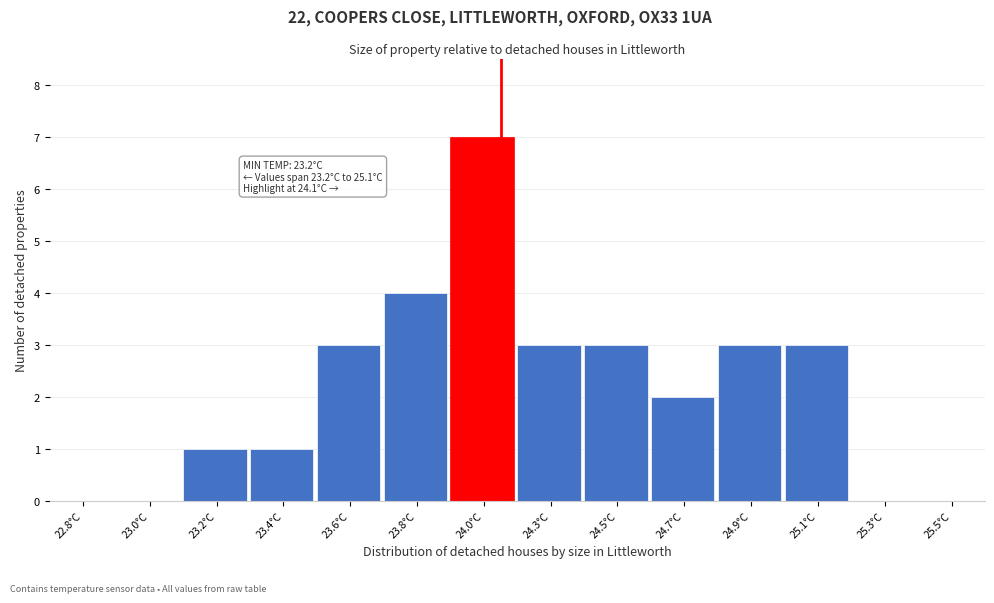

Reading right to left, list all the values displayed in this chart.

25.5°C=0	25.3°C=0	25.1°C=3	24.9°C=3	24.7°C=2	24.5°C=3	24.3°C=3	24.0°C=7	23.8°C=4	23.6°C=3	23.4°C=1	23.2°C=1	23.0°C=0	22.8°C=0